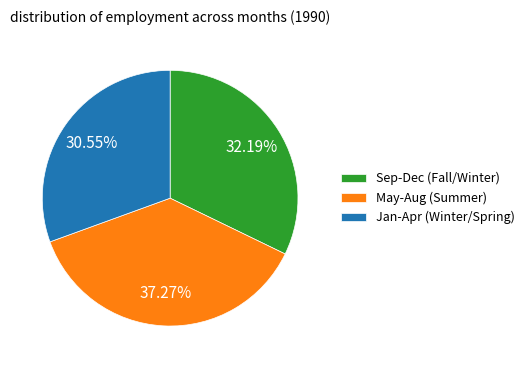

How many segments does this pie chart have?

3